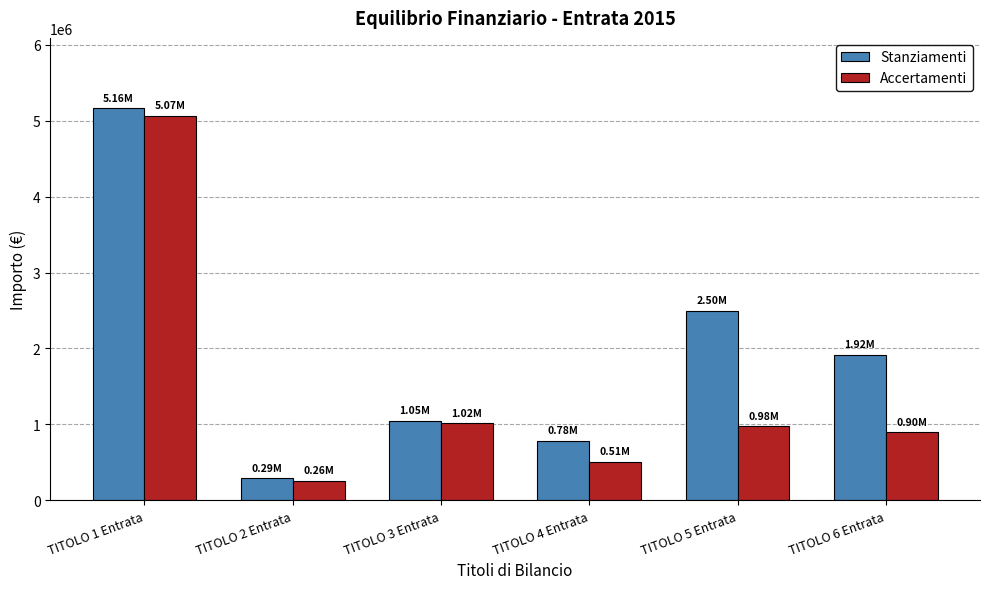

What are all the series names shown in the legend?

Stanziamenti, Accertamenti